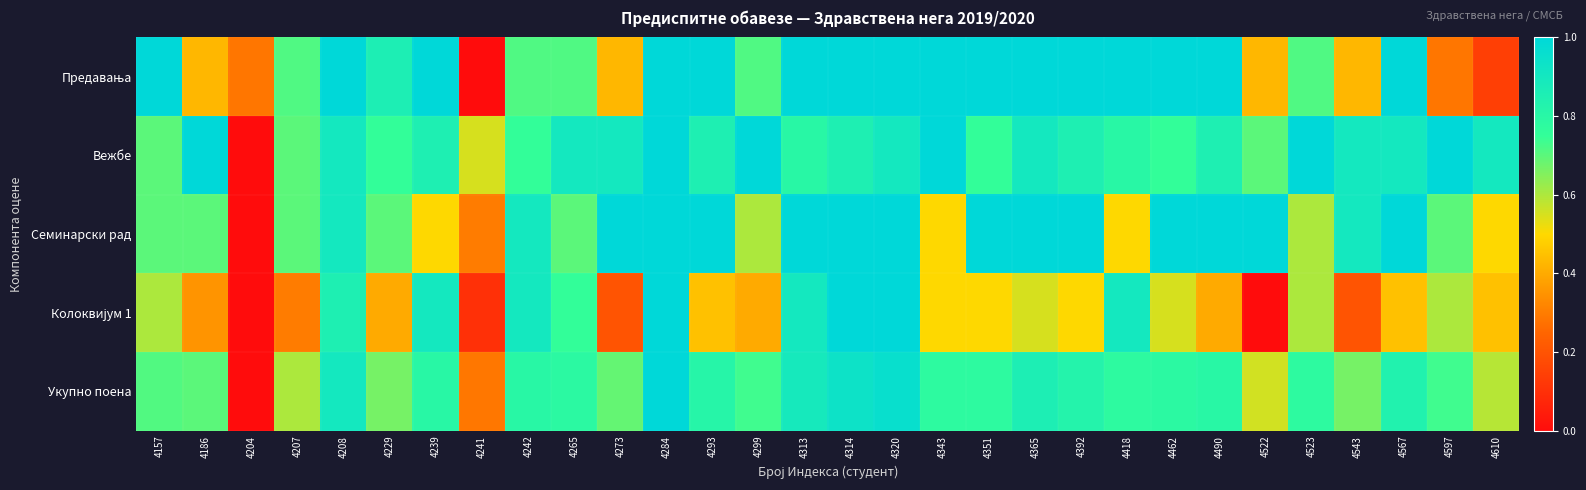

List the series in order of their peak value, highest first.

Предавања, Вежбе, Семинарски рад, Колоквијум 1, Укупно поена